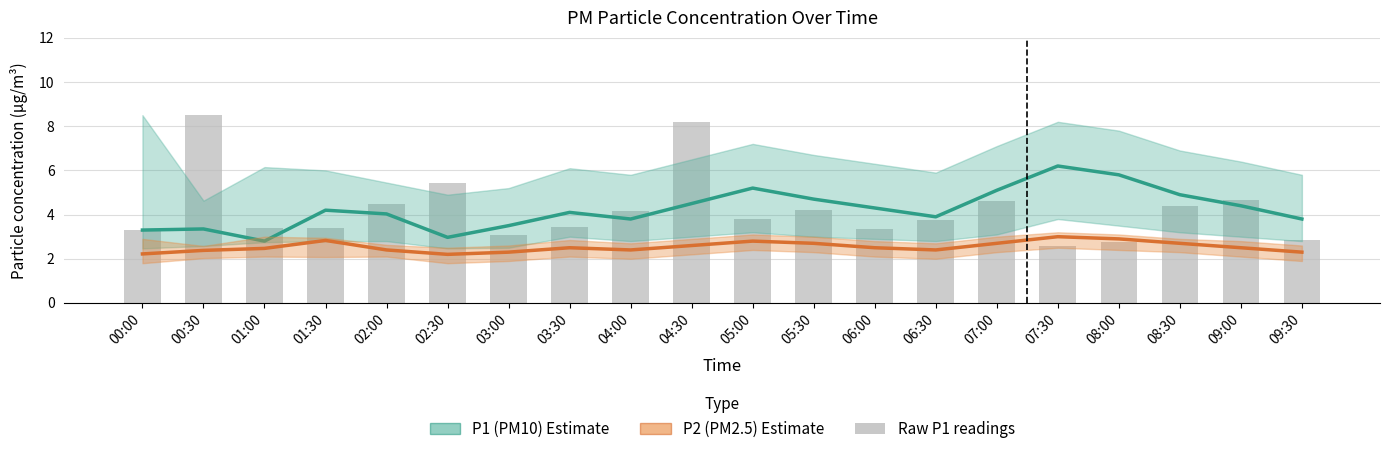

What value does the P1 raw readings series have at 04:00?

4.2